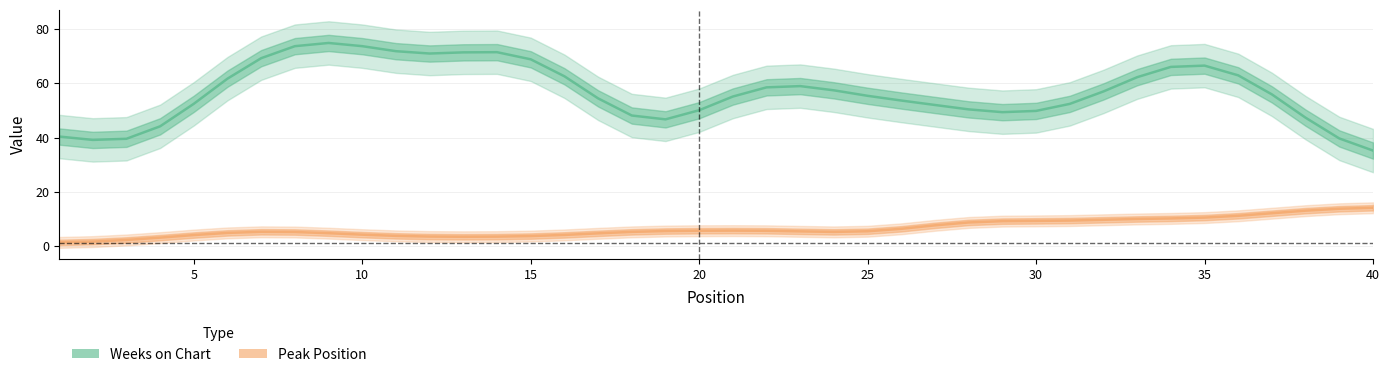

List the series in order of their overall mean, highest first.

Weeks on Chart, Peak Position